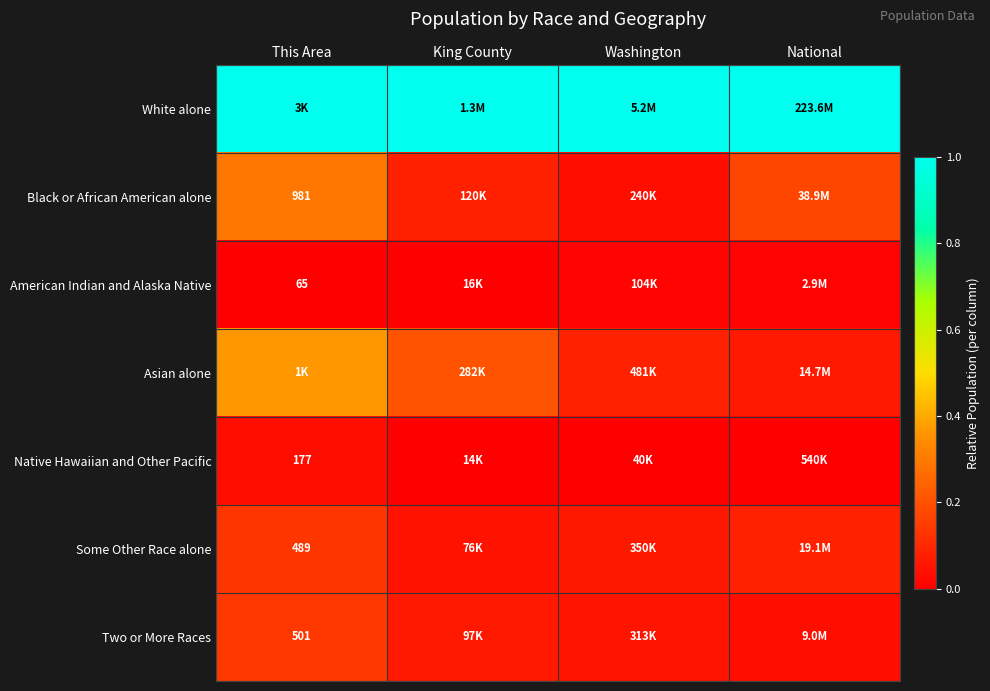

Is the value of Native Hawaiian and Other Pacific at This Area greater than the value of Black or African American alone at Washington?

No